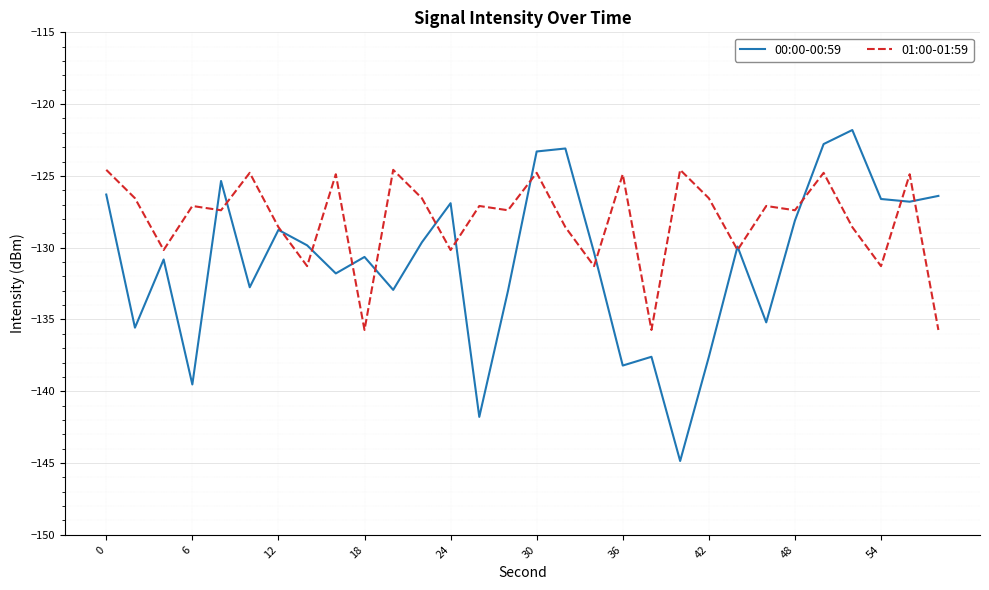

List the series in order of their peak value, lowest first.

01:00-01:59, 00:00-00:59